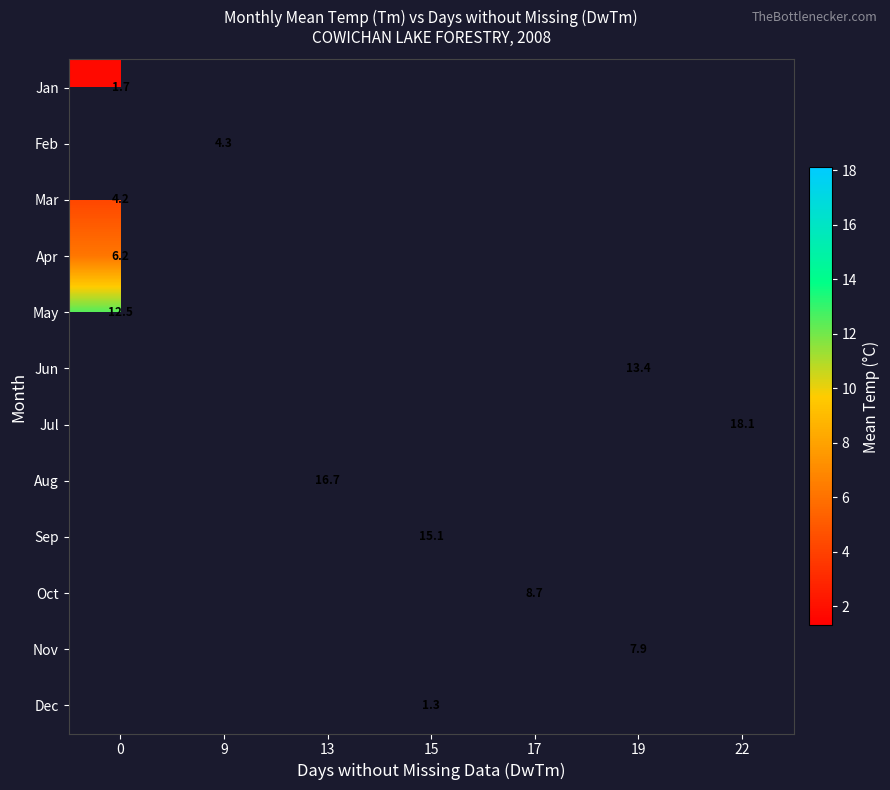

What is the maximum value for Jan?

1.7